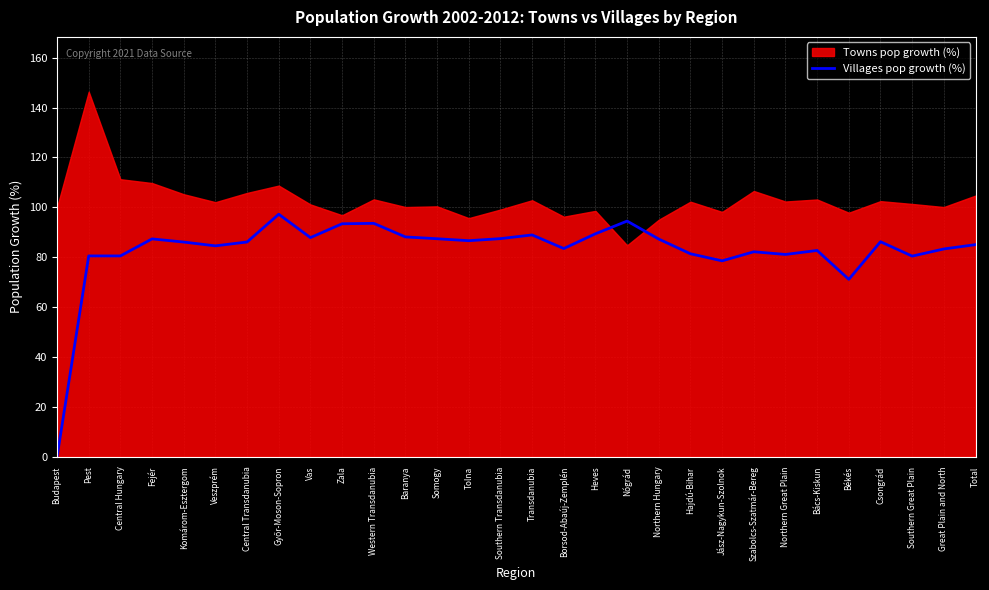

Reading left to right, extract all data points from this chart.

Budapest=0.0	Pest=80.5	Central Hungary=80.5	Fejér=87.4	Komárom-Esztergom=86.1	Veszprém=84.6	Central Transdanubia=86.1	Győr-Moson-Sopron=97.2	Vas=87.9	Zala=93.4	Western Transdanubia=93.6	Baranya=88.2	Somogy=87.4	Tolna=86.6	Southern Transdanubia=87.5	Transdanubia=89.0	Borsod-Abaúj-Zemplén=83.5	Heves=89.4	Nógrád=94.5	Northern Hungary=87.3	Hajdú-Bihar=81.4	Jász-Nagykun-Szolnok=78.6	Szabolcs-Szatmár-Bereg=82.2	Northern Great Plain=81.1	Bács-Kiskun=82.7	Békés=71.1	Csongrád=86.2	Southern Great Plain=80.5	Great Plain and North=83.3	Total=85.1